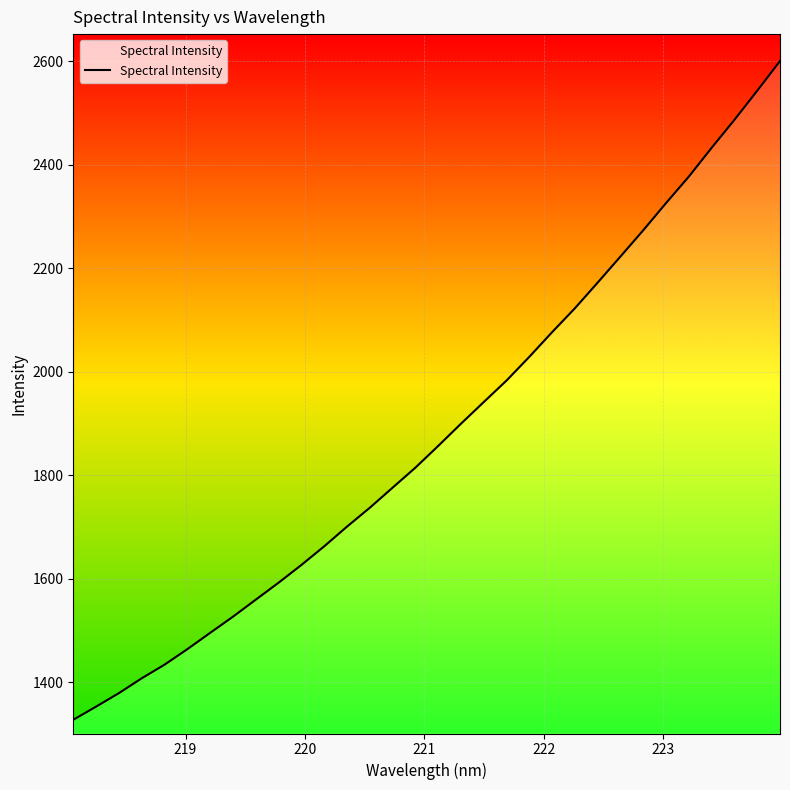

True or false: there are more than 1 points higher than both neighbors.

False